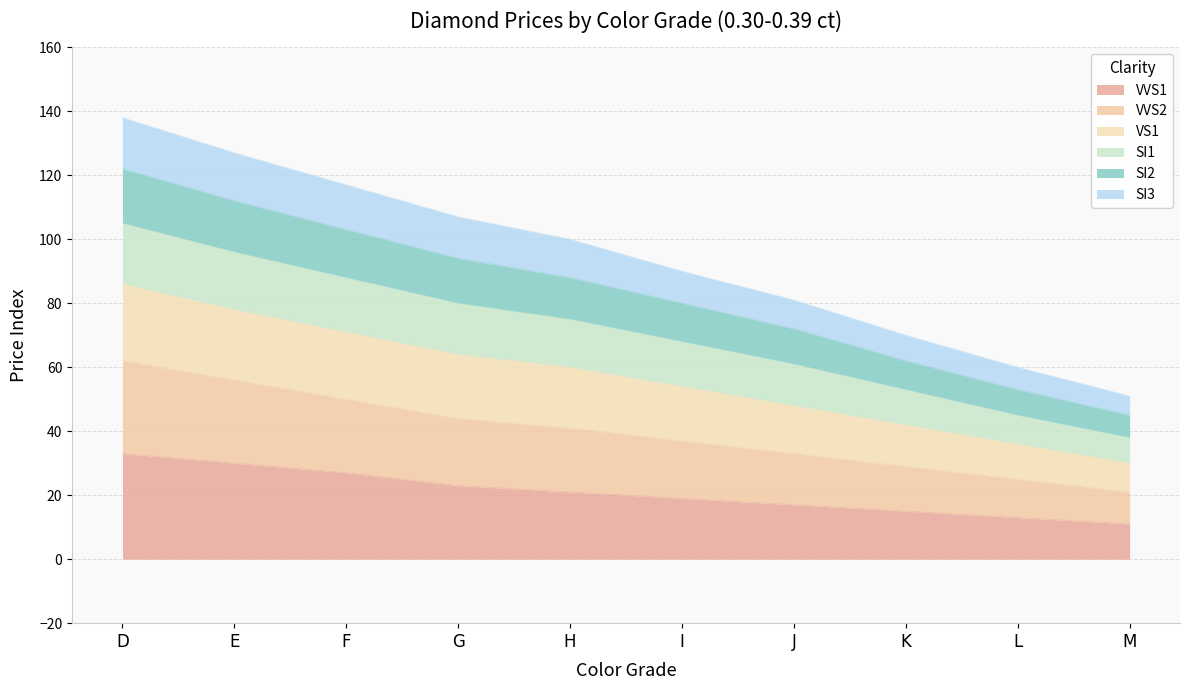

What is the smallest value displayed?

11